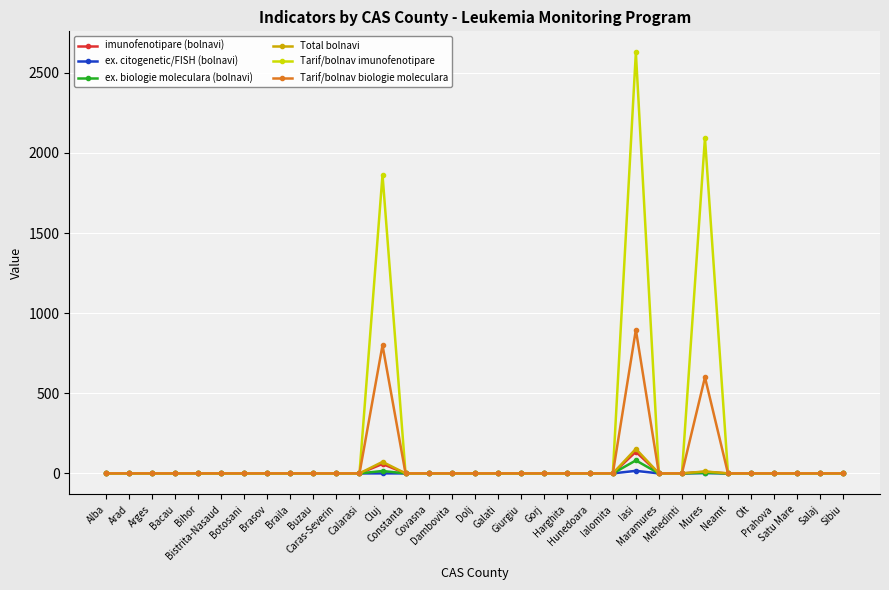

Which series has the largest total across all categories?

Tarif/bolnav imunofenotipare